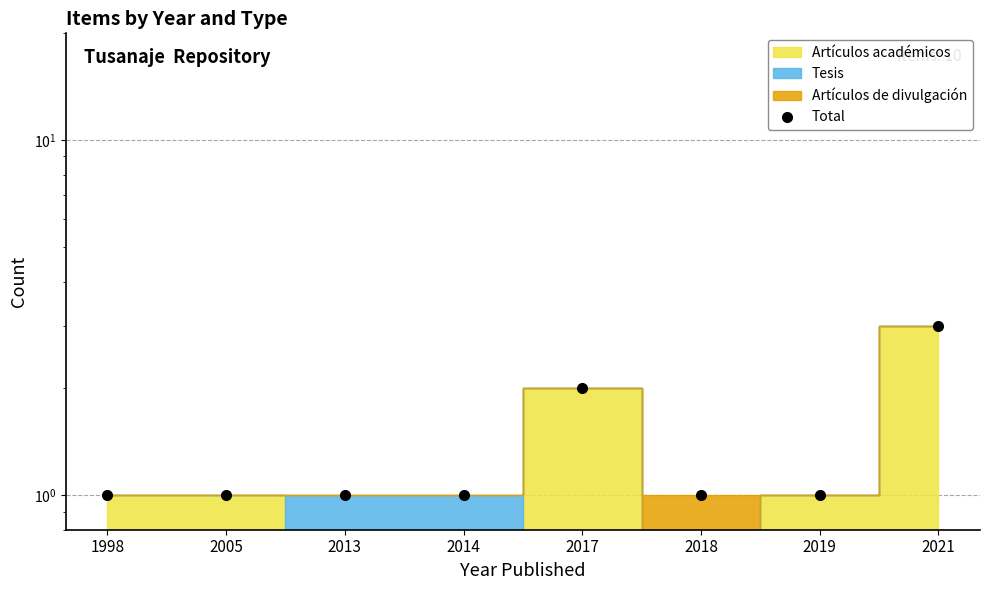

Which has a higher value, 2014 or 1998?

2014